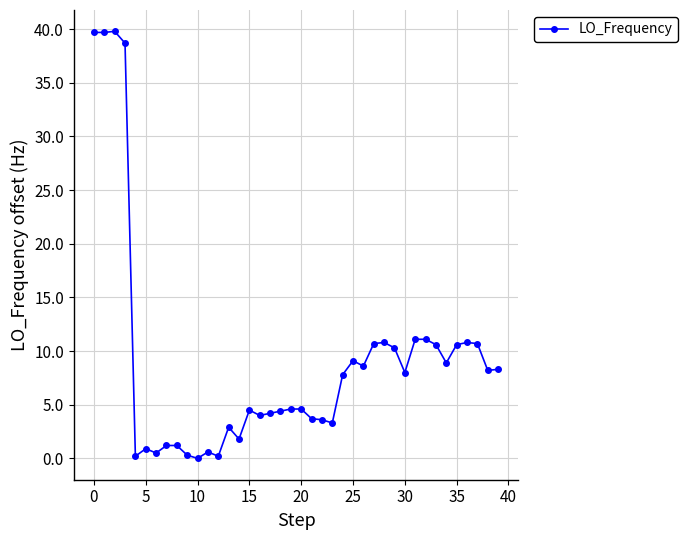

What is the maximum value shown in the chart?

39.8